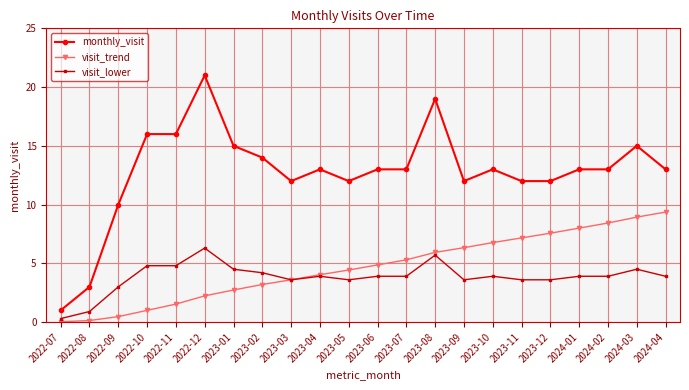

True or false: monthly_visit has a value of 13.0 at 2023-06.

True